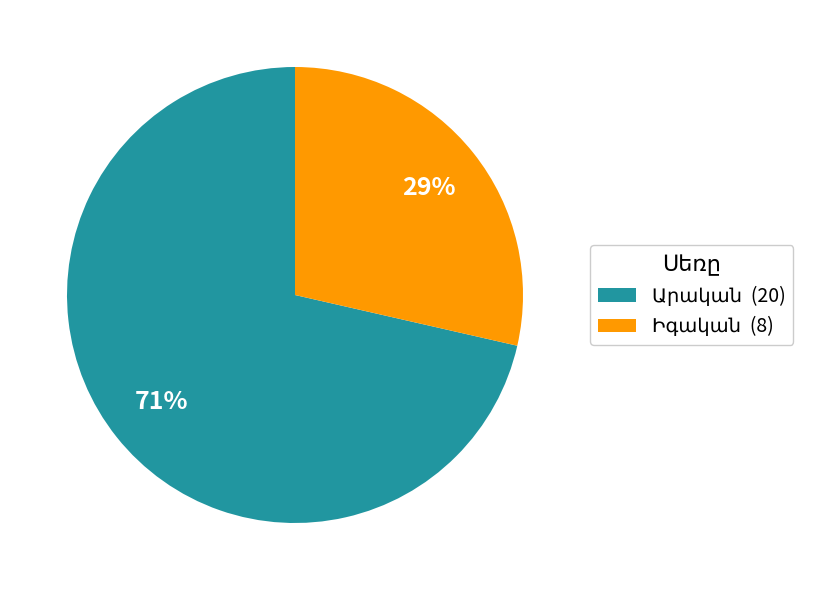

To the nearest percent, what is the average slice percentage?

50%